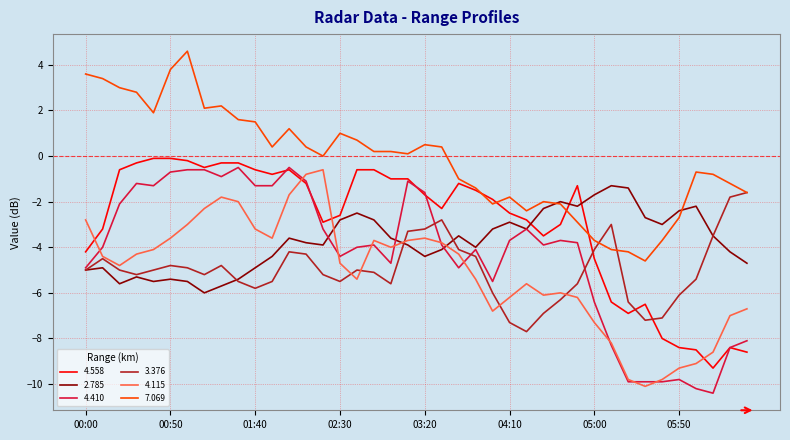

After their last crossing, which series has the higher values: 4.558 or 4.115?

4.115